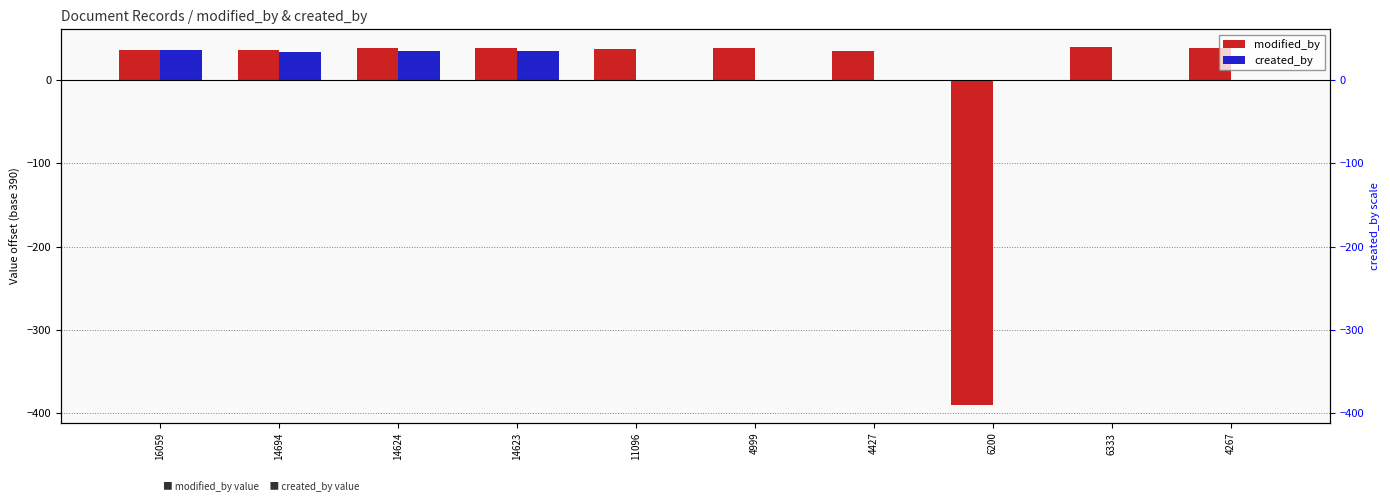

How many data points in modified_by are less than 38?

5